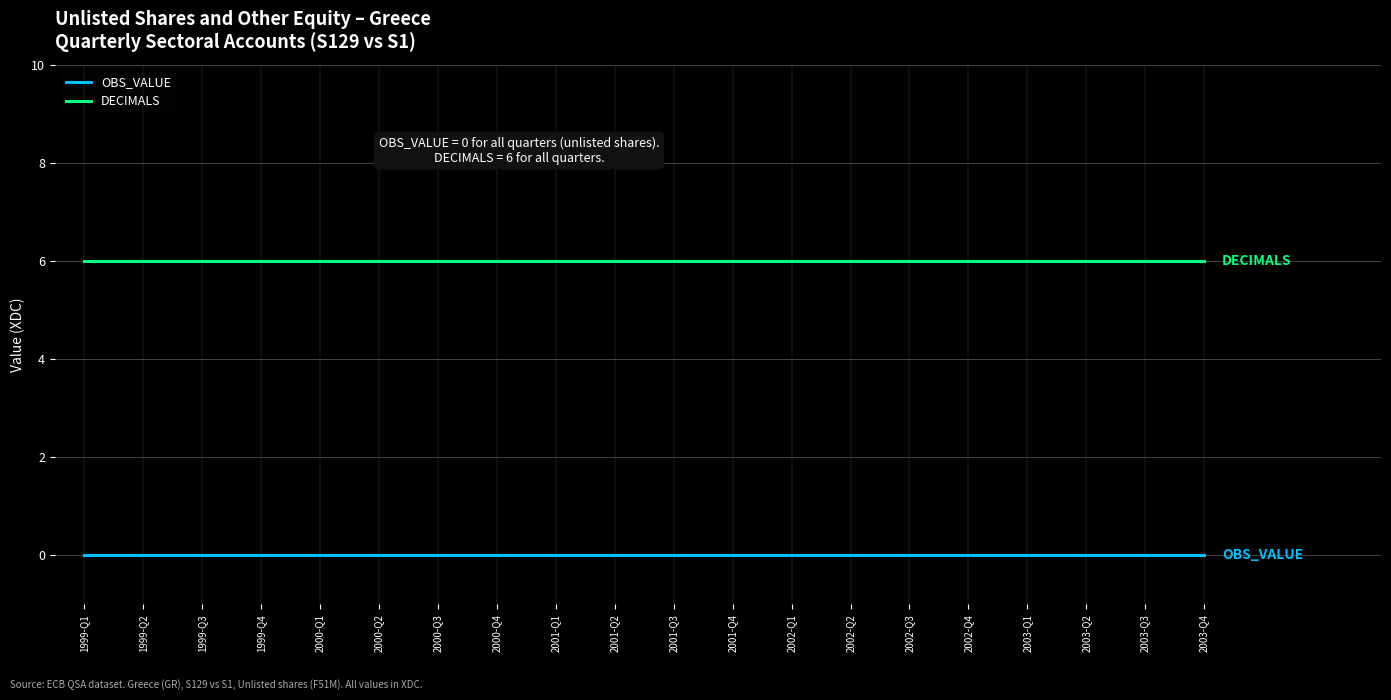

Is it true that DECIMALS equals 6 at 2003-Q4?

True